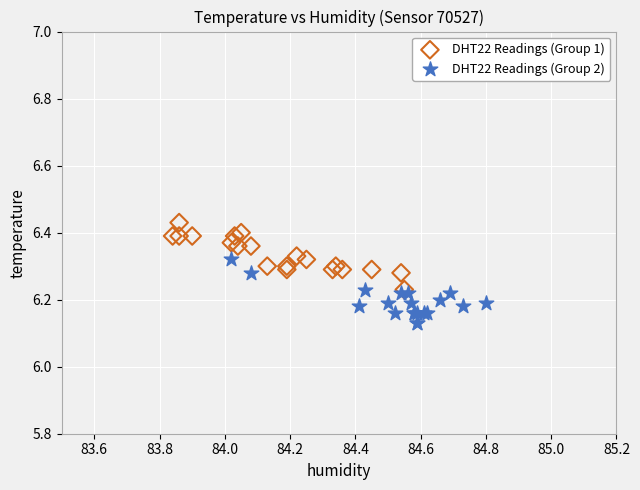

Which series reaches the maximum Y coordinate?

DHT22 Readings (Group 1)